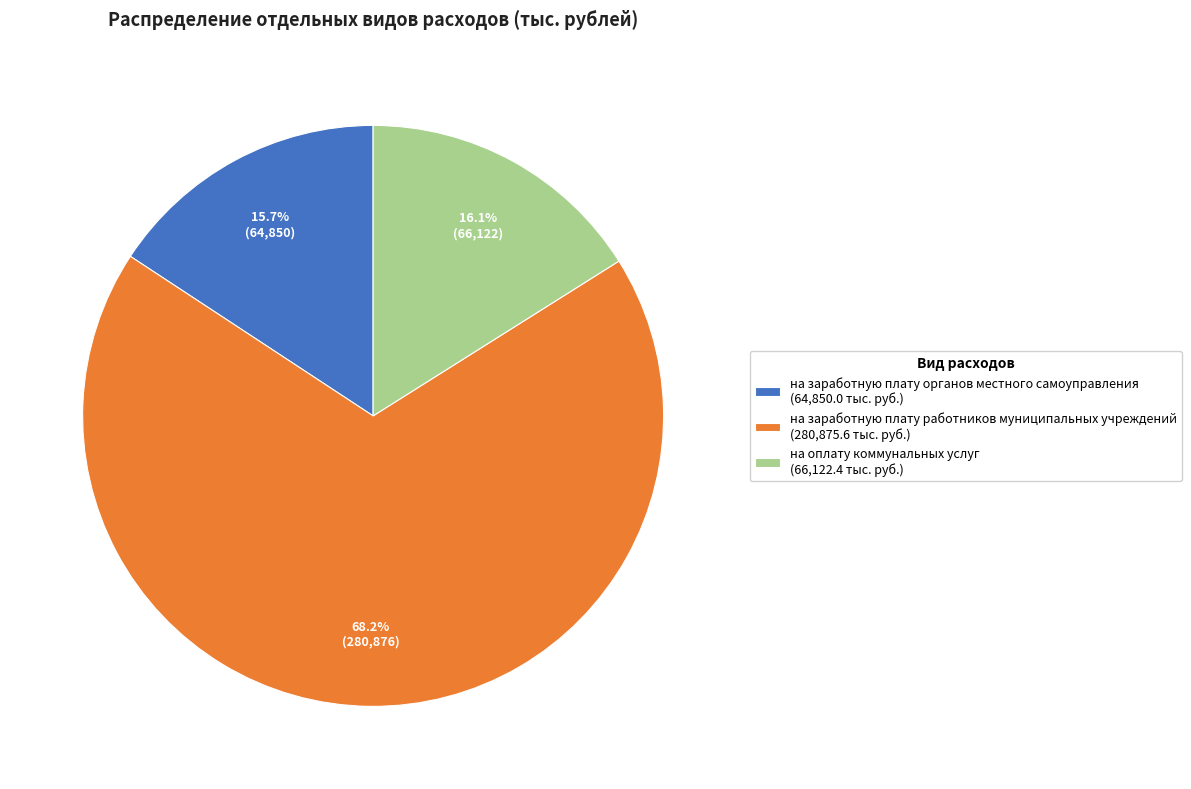

Is there a majority slice in this chart?

Yes